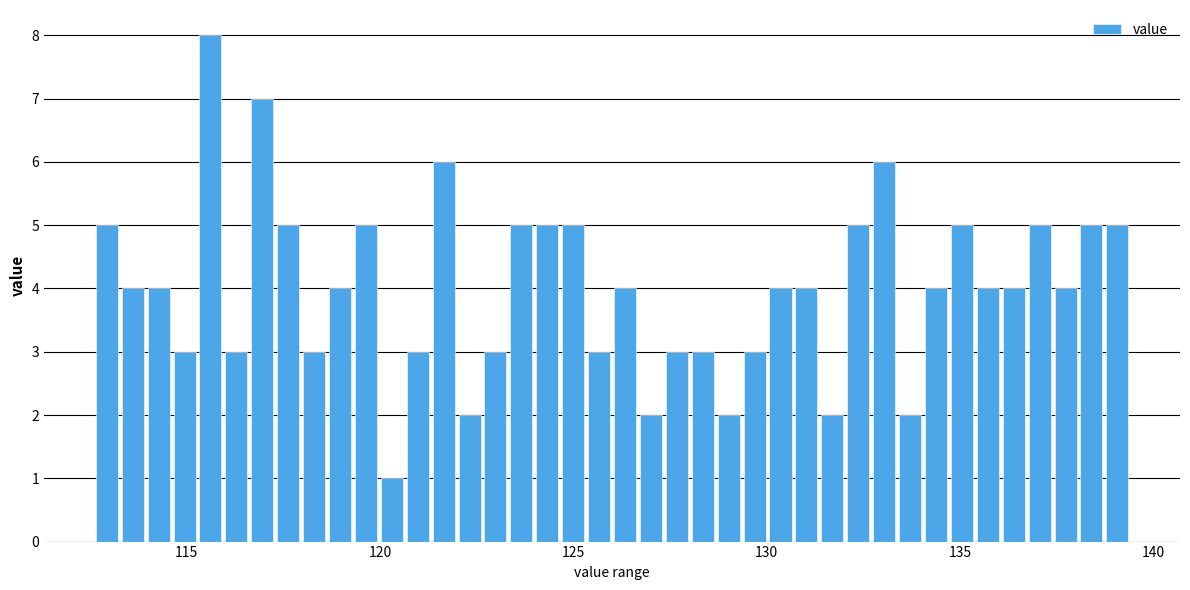

Read against the x-axis, roughly where is the centre of the tallest bar?

115.5